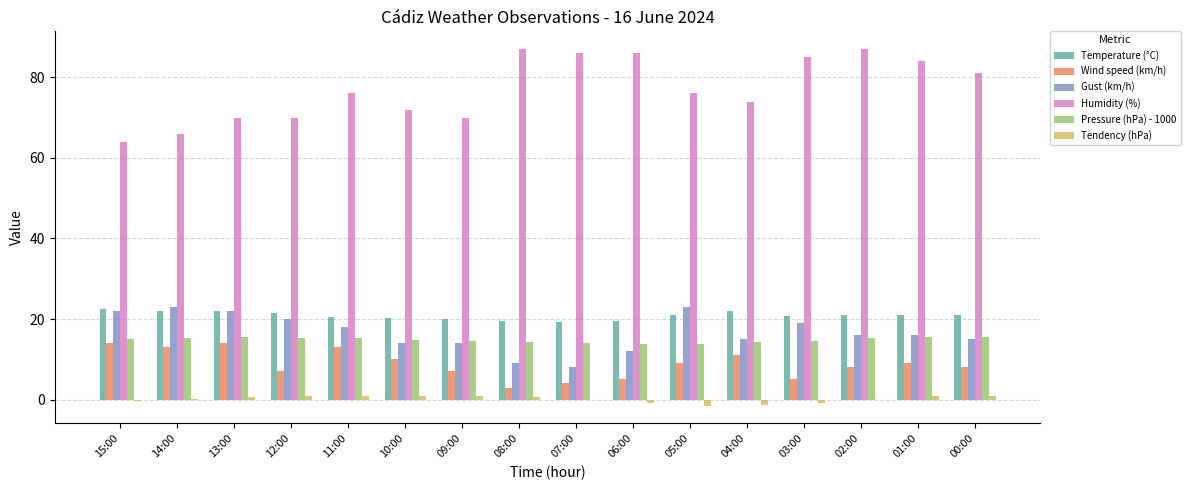

Is it true that Humidity (%) equals 127.4 at 03:00?

False